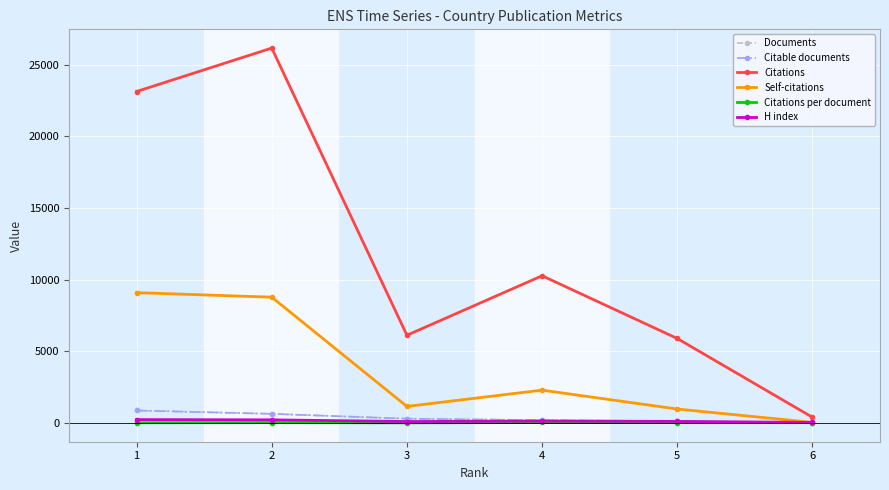

Which series has the widest spread of values?

Citations